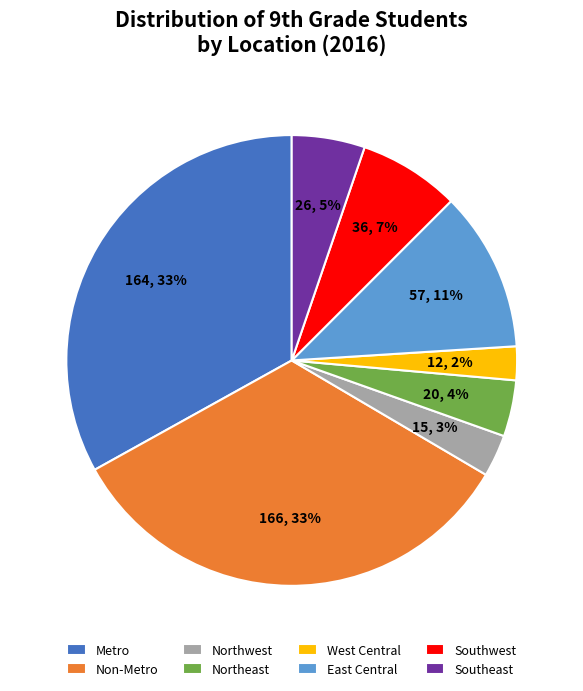

The Non-Metro slice represents 33% of the pie. True or false?

True